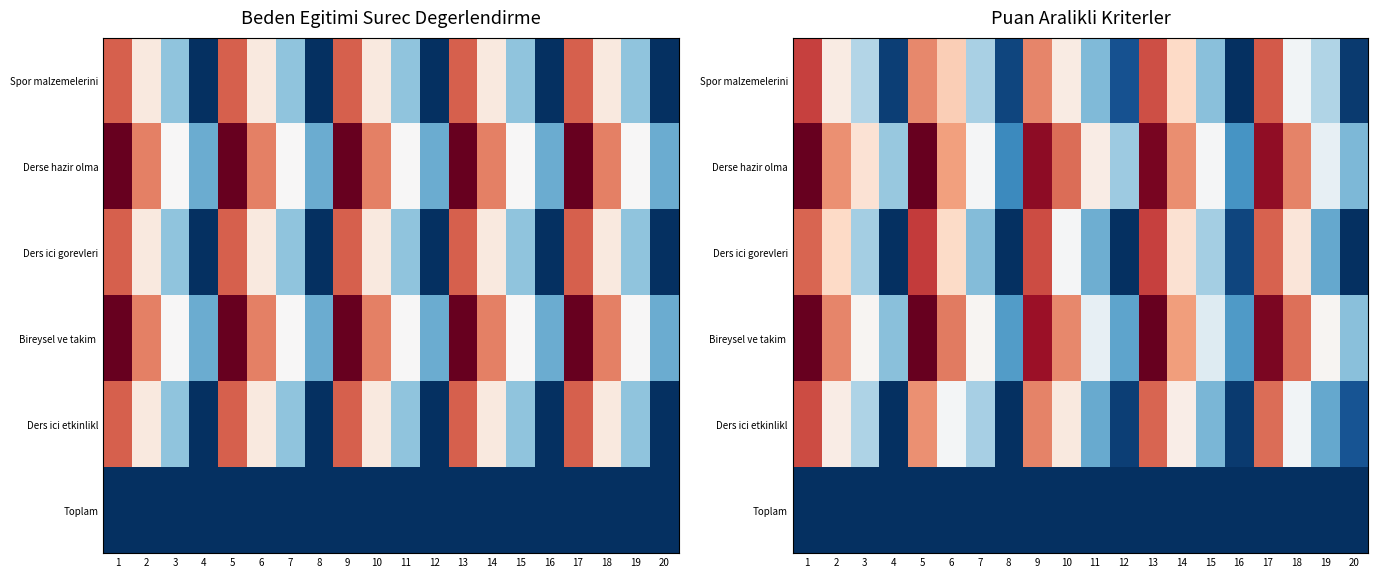

At how many categories does at least one series exceed 7?

15